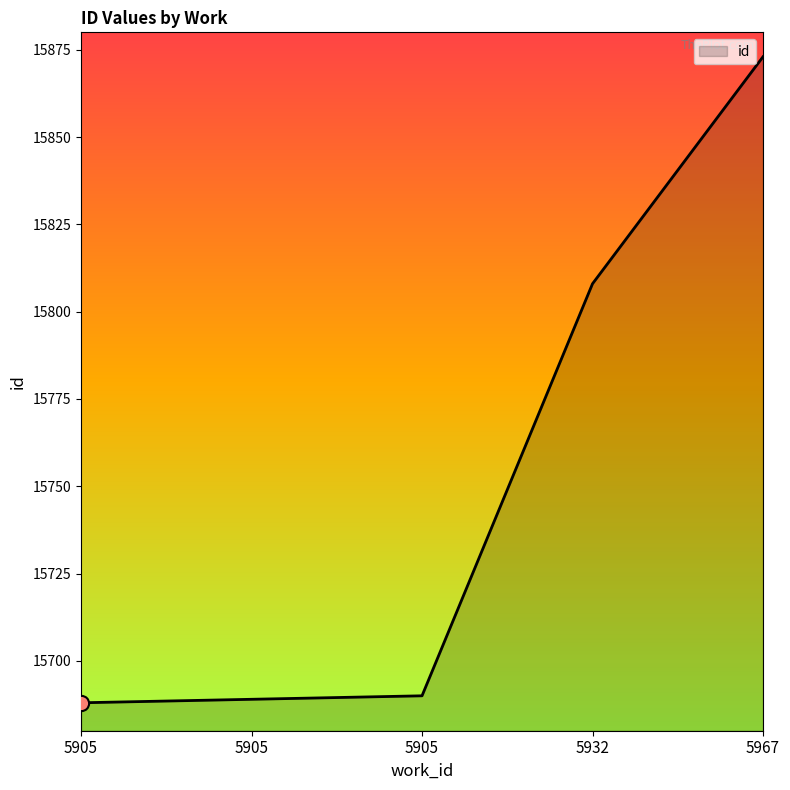

Approximately how many times larger is the value at 5905 compared to 5967?

1.0